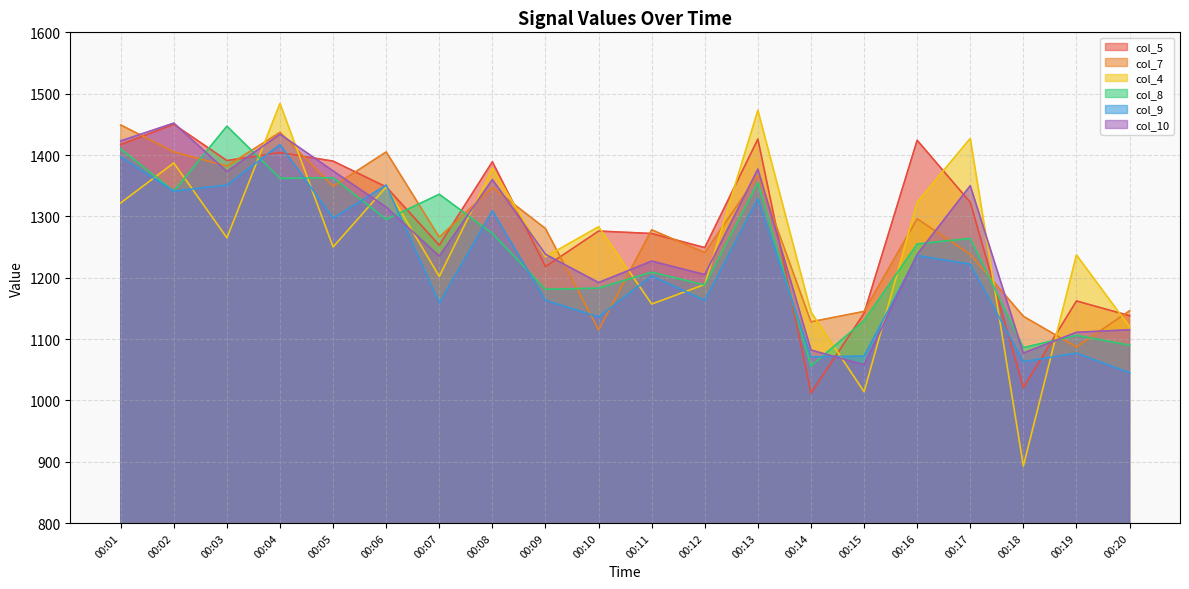

True or false: col_9 has more than 1 points higher than both neighbors.

True